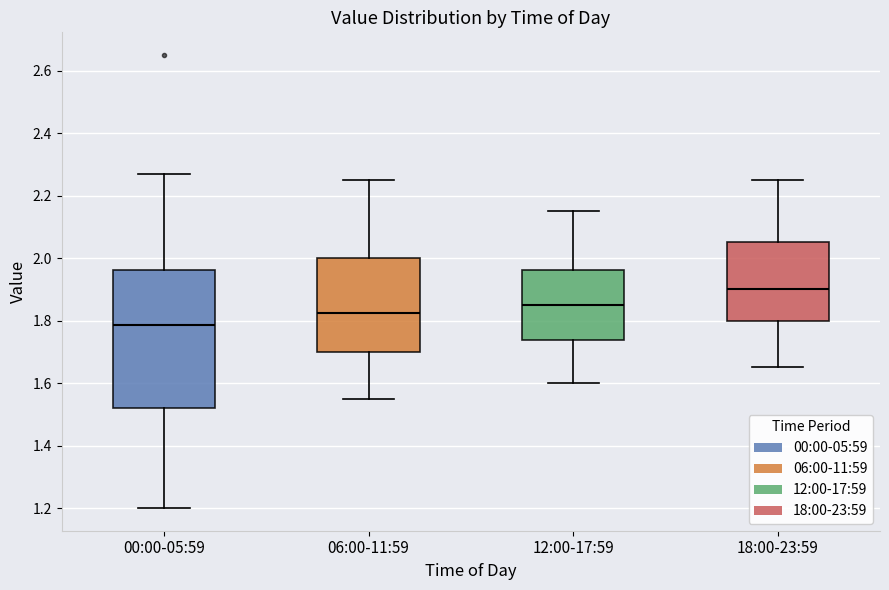

Reading left to right, transcribe this box plot: for each box, give where its median line is, the range the box spans, and where its two whiskers end, as read against the y-axis. The values are not printed on the chart, so give them approximately, as read against the axis.

00:00-05:59: median 1.78, box 1.52 to 1.96, whiskers 1.20 to 2.28
06:00-11:59: median 1.82, box 1.70 to 2.00, whiskers 1.56 to 2.26
12:00-17:59: median 1.86, box 1.74 to 1.96, whiskers 1.60 to 2.16
18:00-23:59: median 1.90, box 1.80 to 2.06, whiskers 1.66 to 2.26